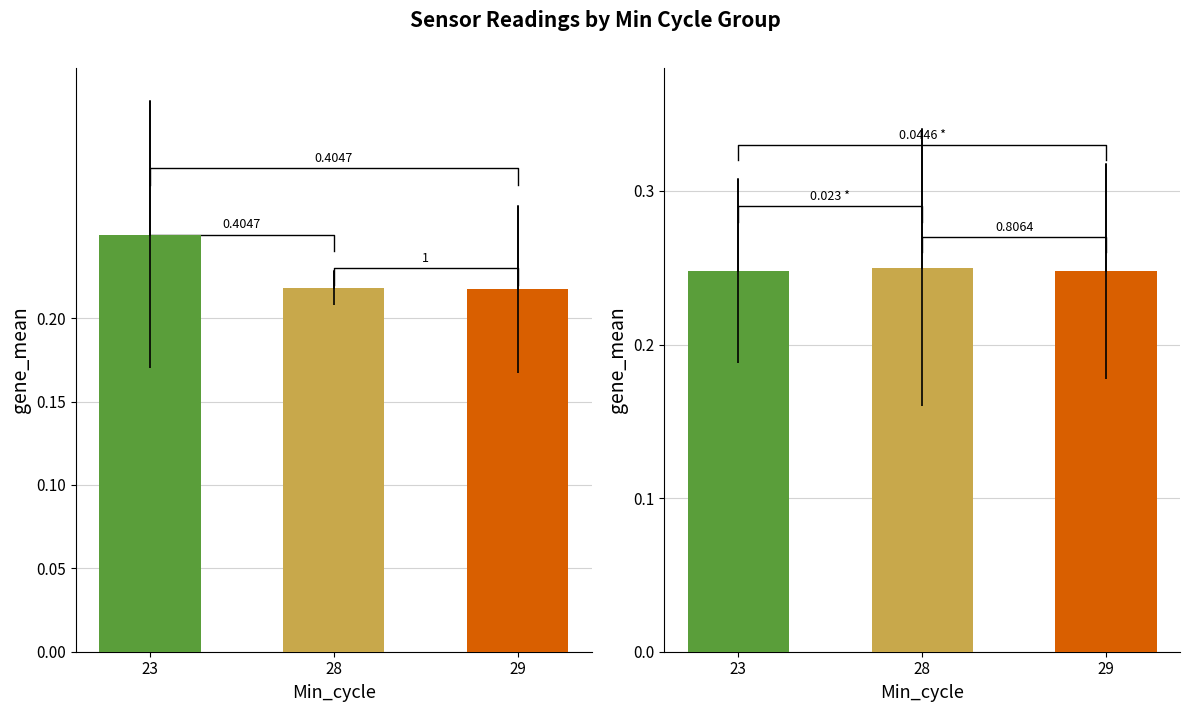

Where is Max_cycle nearest to the value 0?

29